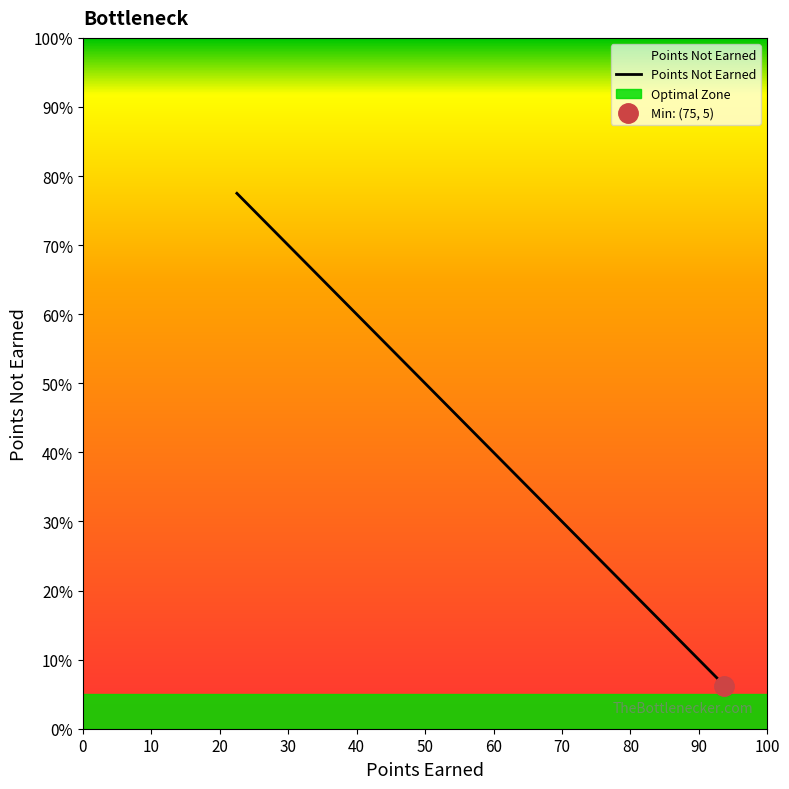

True or false: points_not_earned has more than 2 interior local peaks.

False